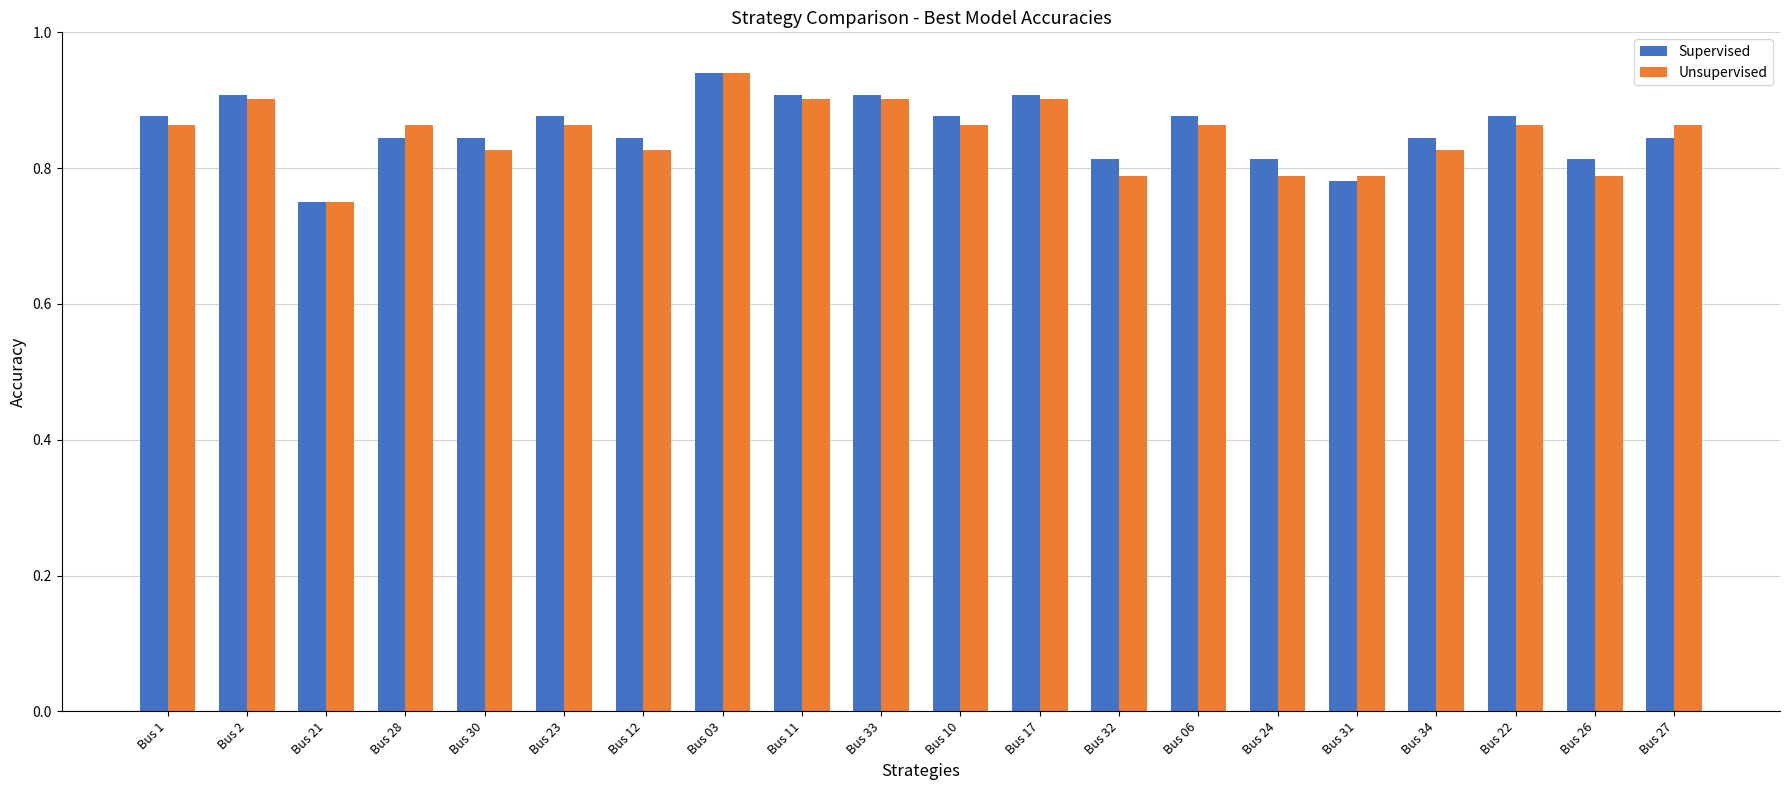

What is the sum of all Unsupervised values?

17.0